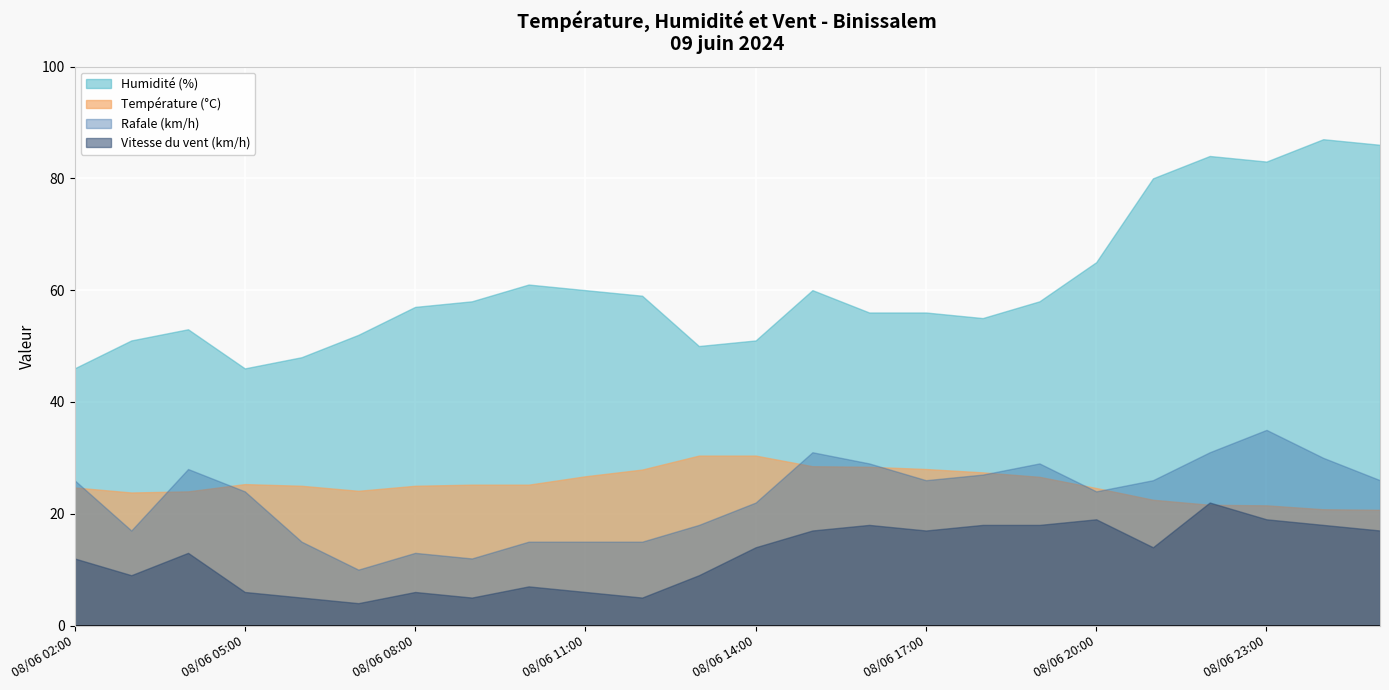

Which has a higher value, 08/06 05:00 or 08/06 16:00?

08/06 16:00